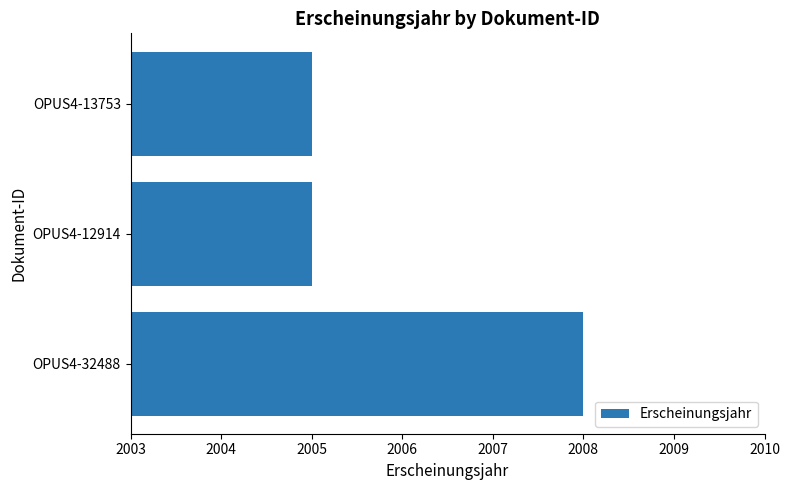

Reading top to bottom, transcribe all the data shown in this chart.

OPUS4-13753=2005	OPUS4-12914=2005	OPUS4-32488=2008